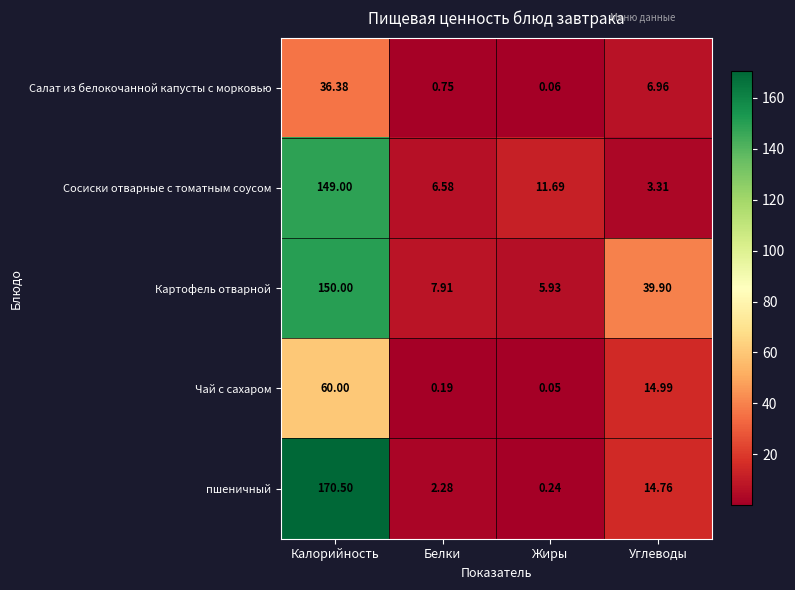

Where does the Салат из белокочанной капусты с морковью series first go above 6?

Калорийность